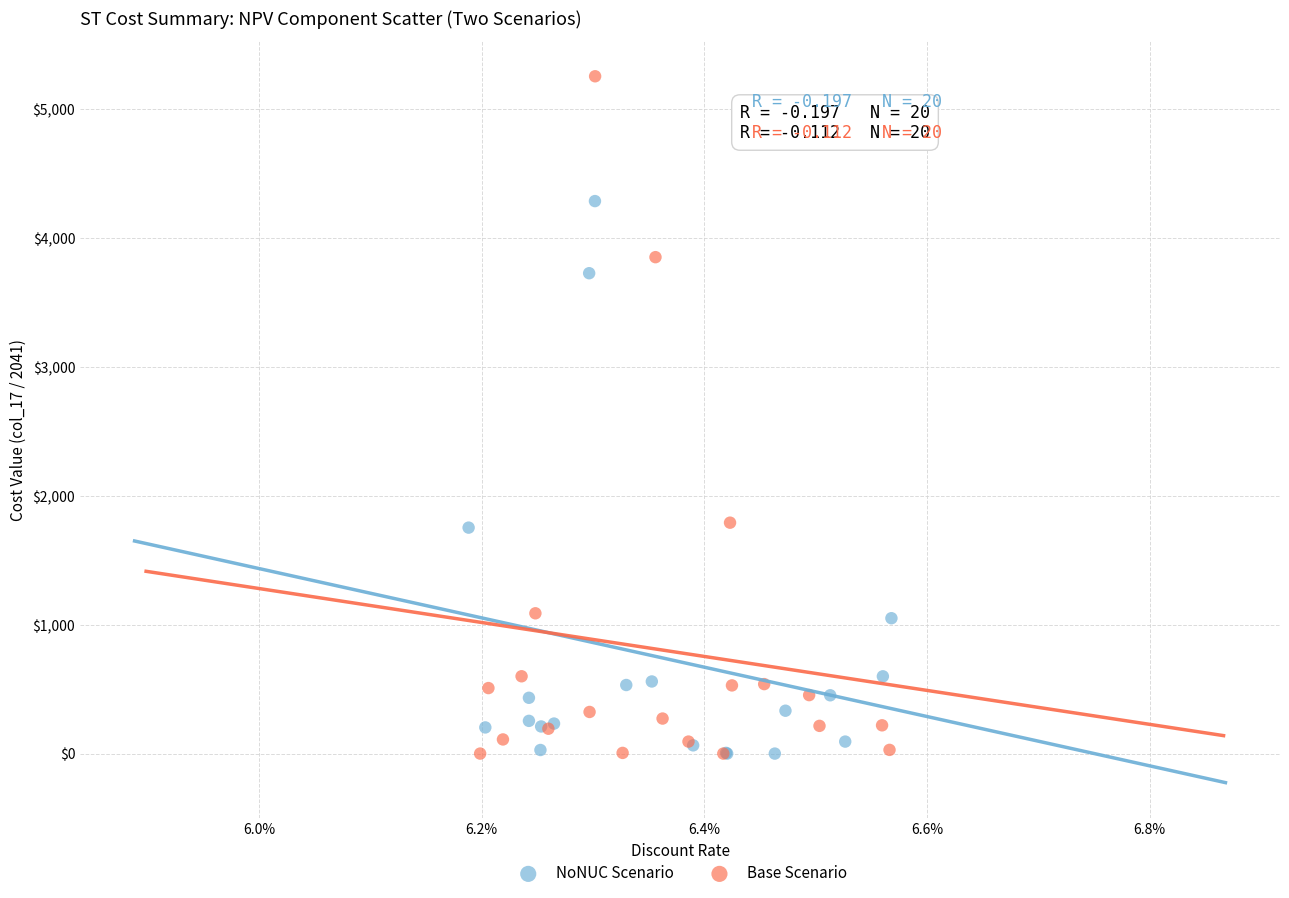

Which series has the widest spread of Y values?

Base Scenario